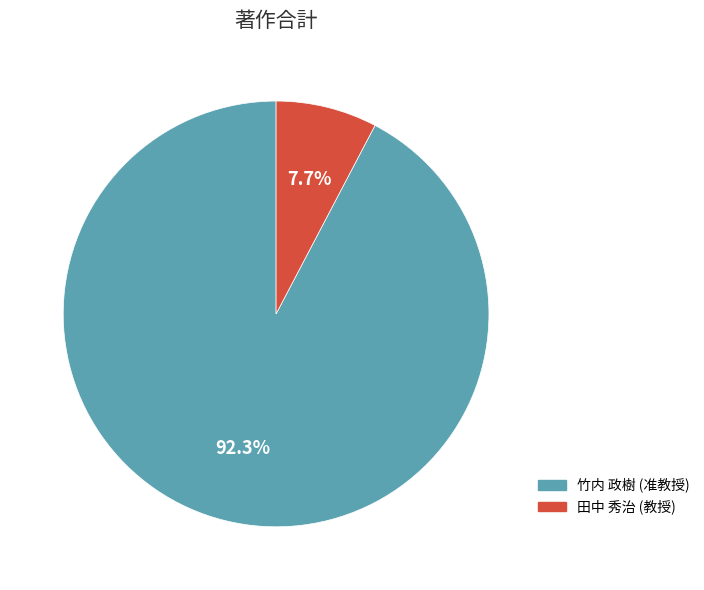

To the nearest percent, what percentage of the pie is 竹内 政樹 (准教授)?

92%